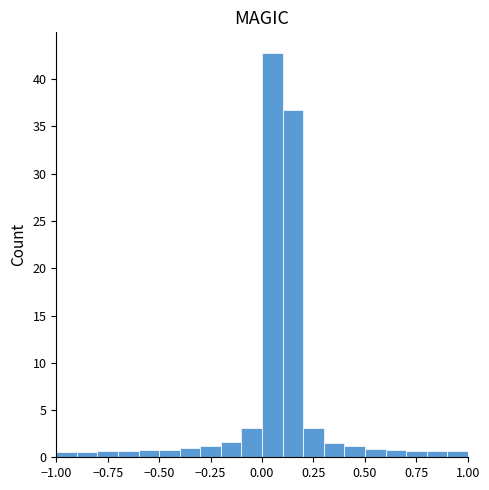

Read against the x-axis, roughly where is the centre of the tallest bar?

0.05